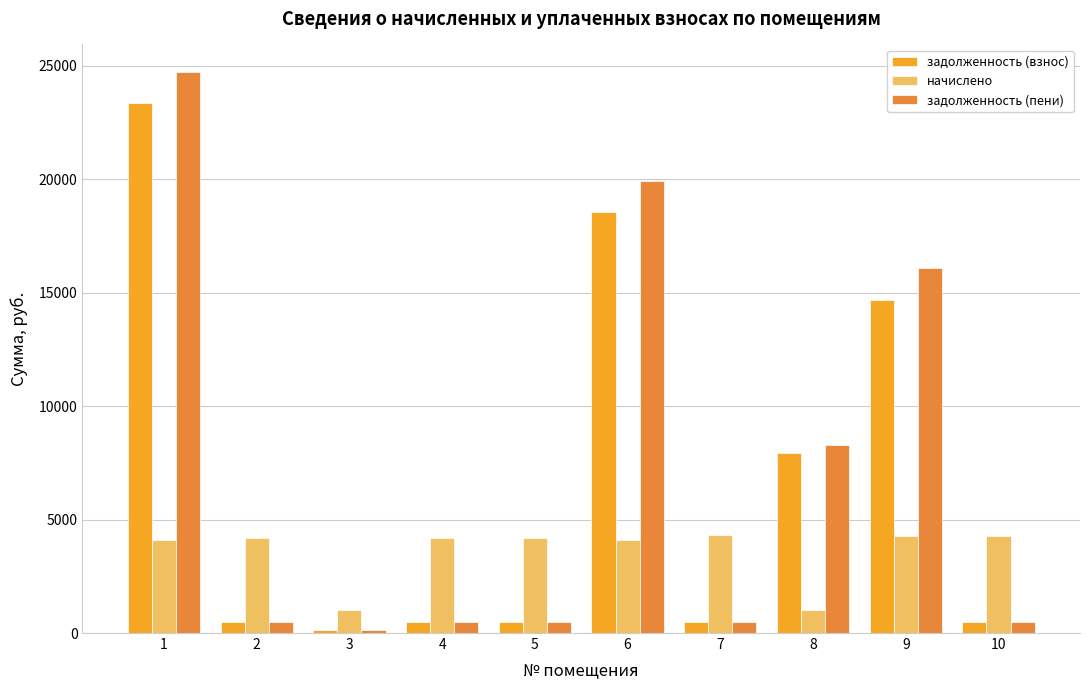

Where is задолженность (пени) nearest to the value 12413?

9